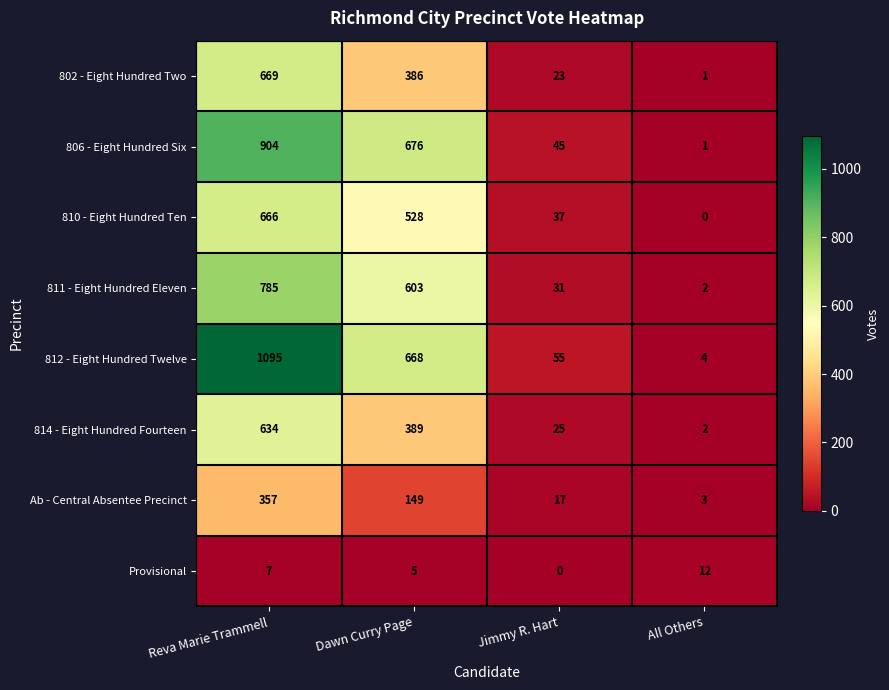

Rank the series by their maximum value, from highest to lowest.

812 - Eight Hundred Twelve, 806 - Eight Hundred Six, 811 - Eight Hundred Eleven, 802 - Eight Hundred Two, 810 - Eight Hundred Ten, 814 - Eight Hundred Fourteen, Ab - Central Absentee Precinct, Provisional